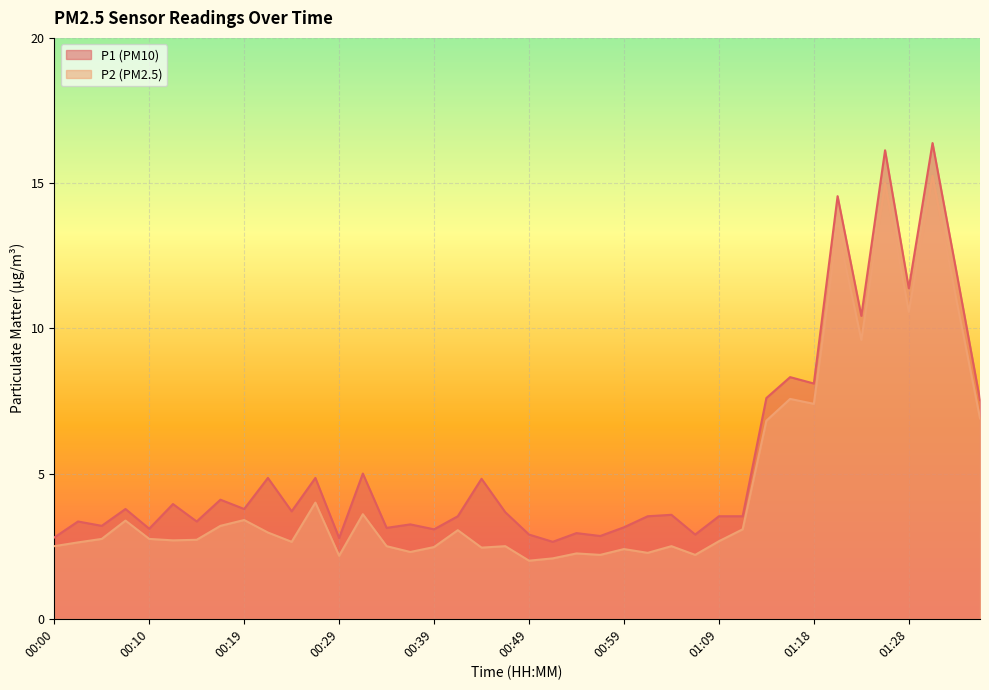

List the series in order of their peak value, highest first.

P1, P2